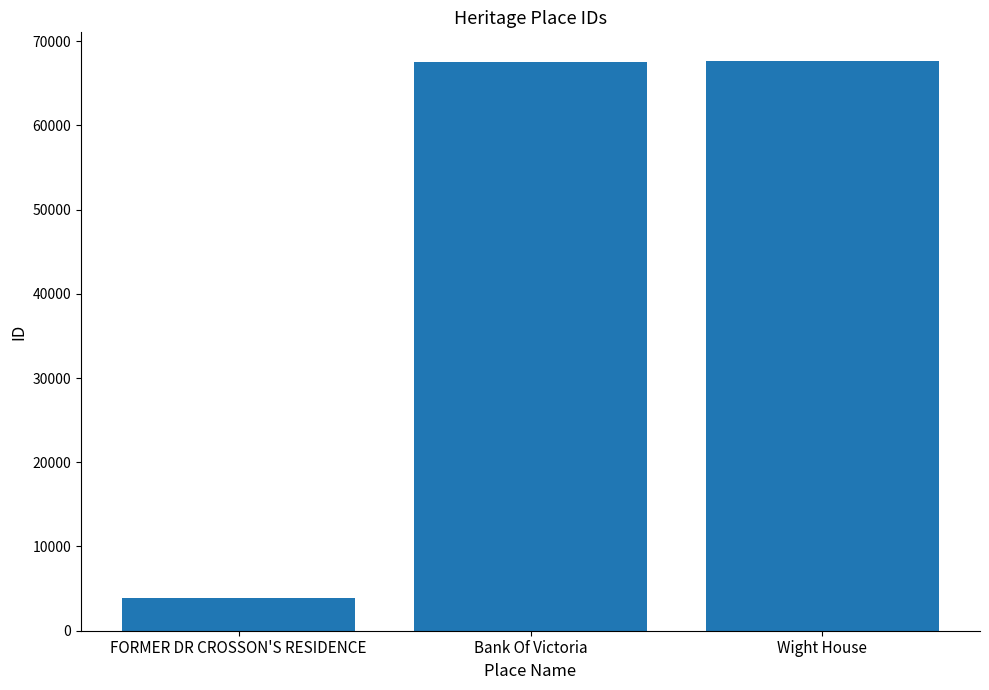

What is the value of the 3rd bar from the left?

67656